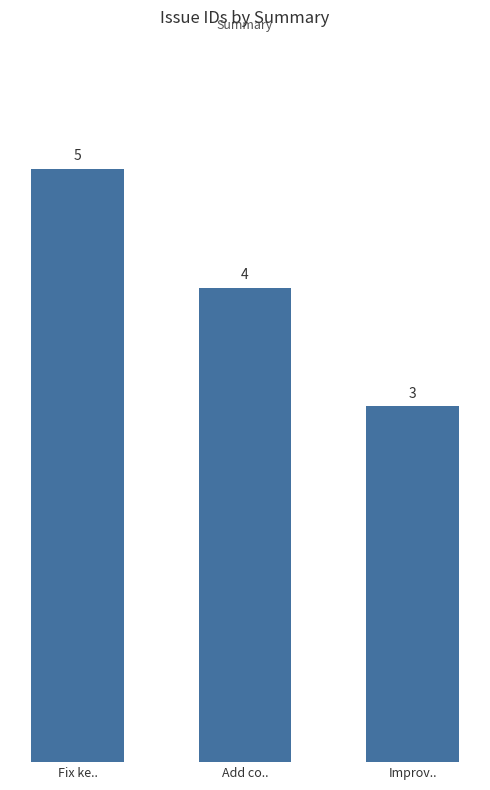

What is the difference between the values at Improv.. and Add co..?

1